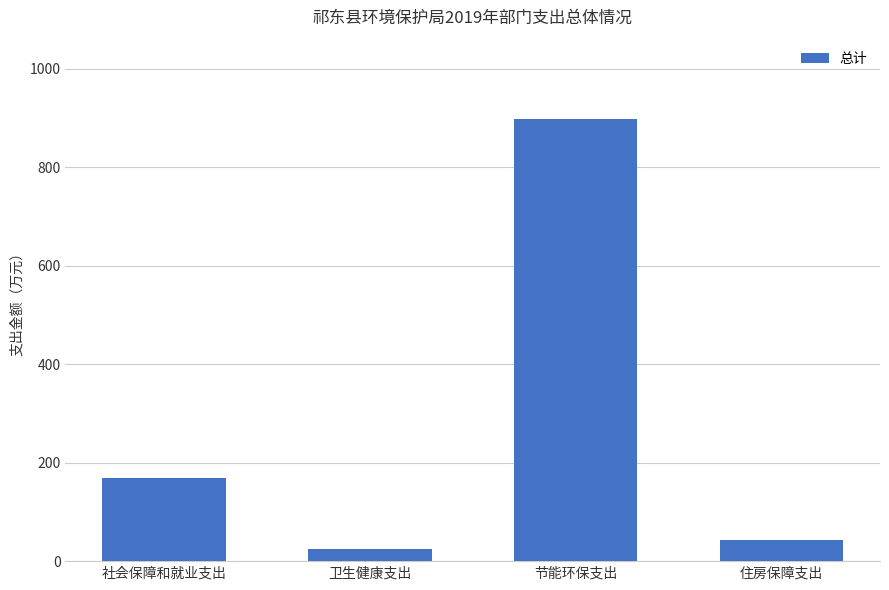

Reading left to right, transcribe all the data shown in this chart.

社会保障和就业支出=169.2	卫生健康支出=24.2	节能环保支出=897.3	住房保障支出=42.4